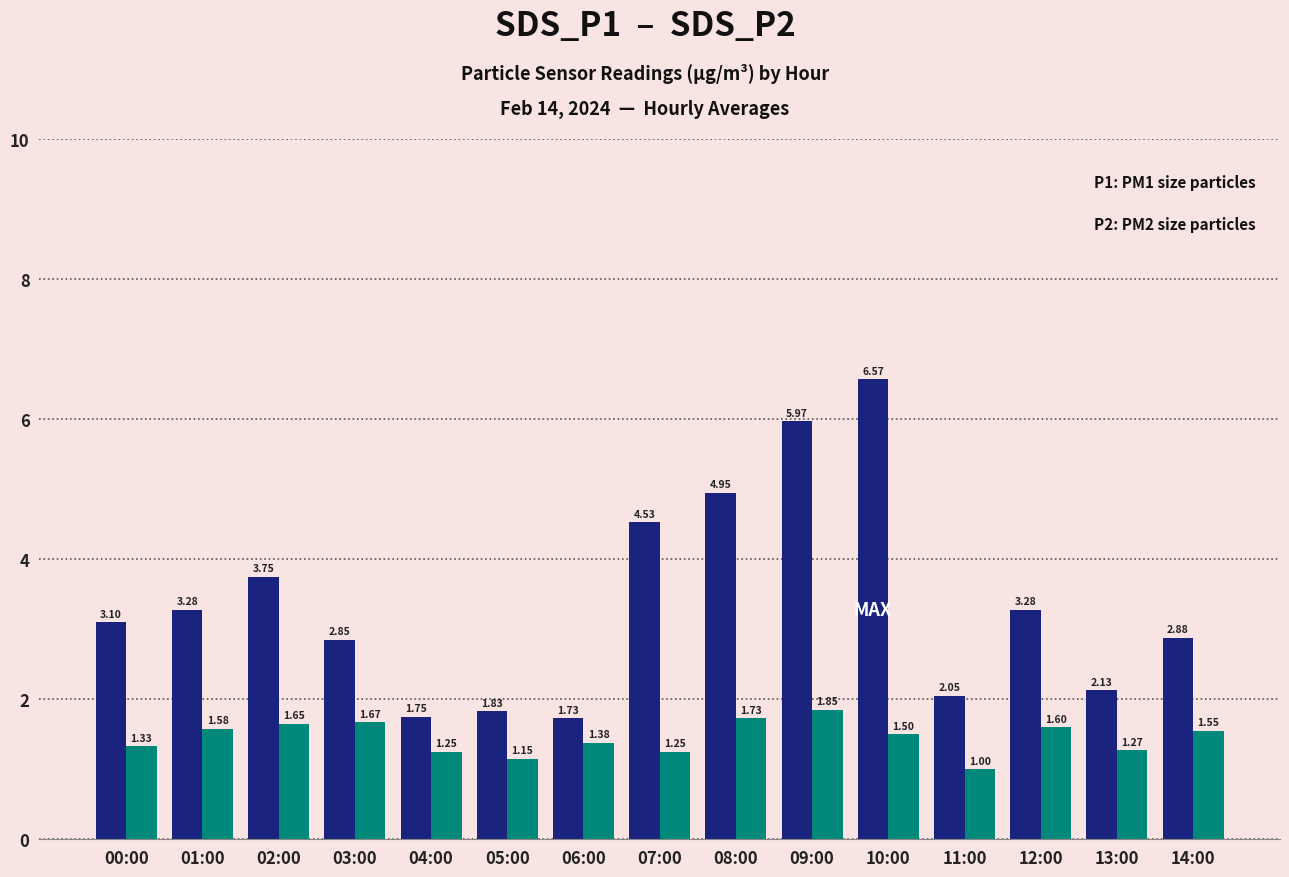

What is the maximum value shown in the chart?

6.6